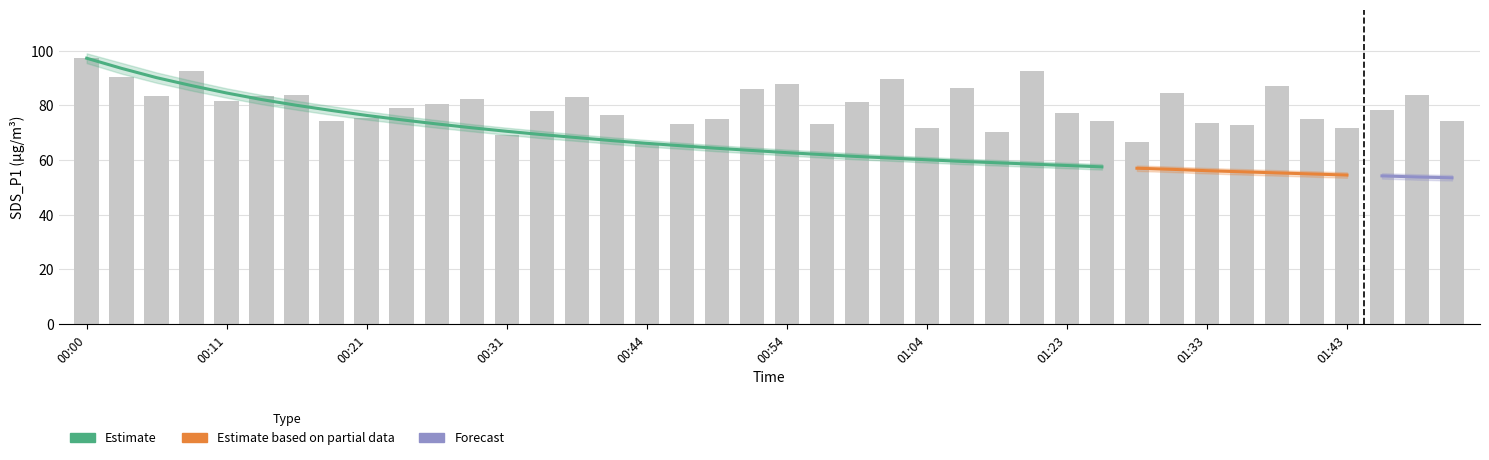

Reading left to right, extract all data points from this chart.

00:00=97.2	00:03=90.5	00:06=83.3	00:08=92.4	00:11=81.5	00:14=83.5	00:16=83.8	00:19=74.4	00:21=75.4	00:24=79.2	00:26=80.5	00:29=82.3	00:31=69.3	00:34=77.9	00:39=82.9	00:41=76.5	00:44=66.2	00:46=73.3	00:49=74.8	00:51=85.8	00:54=87.8	00:57=73.2	00:59=81.3	01:02=89.7	01:04=71.7	01:09=86.3	01:12=70.4	01:20=92.5	01:23=77.3	01:25=74.2	01:28=66.6	01:30=84.5	01:33=73.5	01:35=73.0	01:38=87.2	01:40=75.2	01:43=71.5	01:49=78.4	01:52=83.8	01:55=74.4